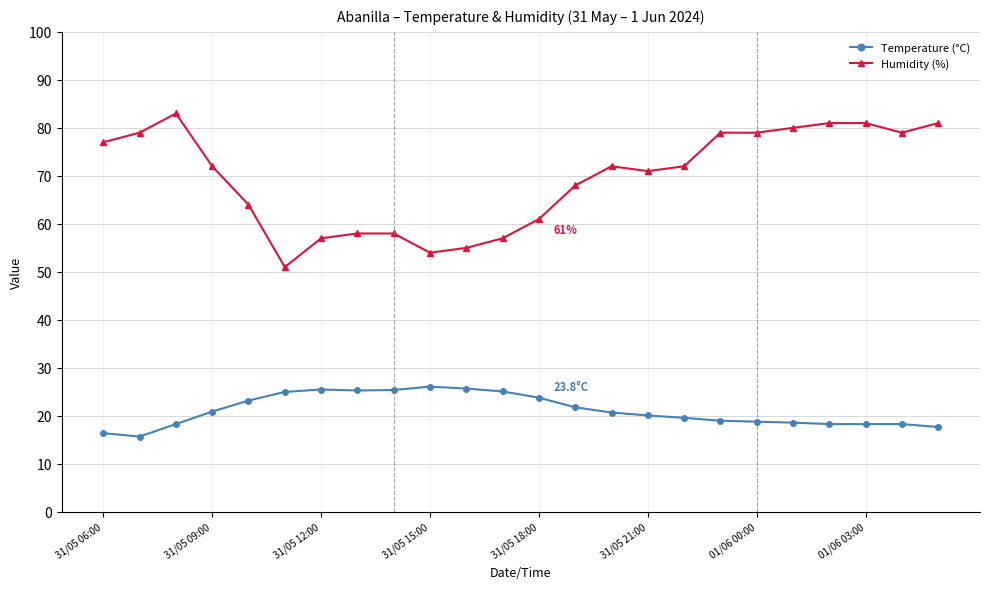

What is the highest value of the Humidity (%) series?

83.0